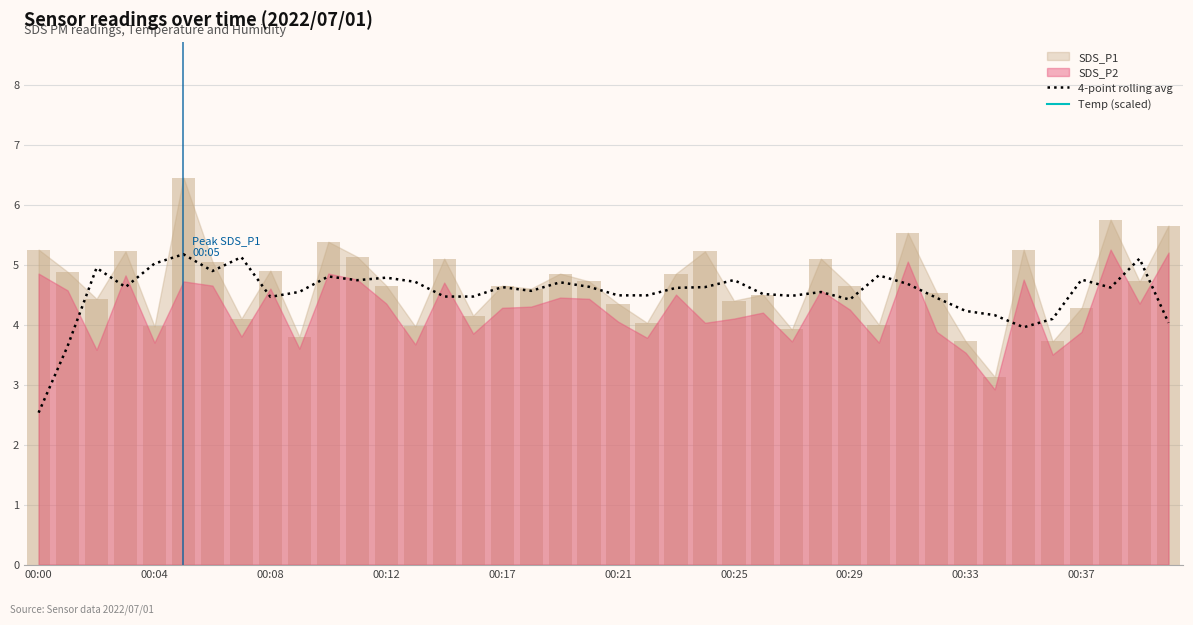

What is the total value across all series at 25?

29.5